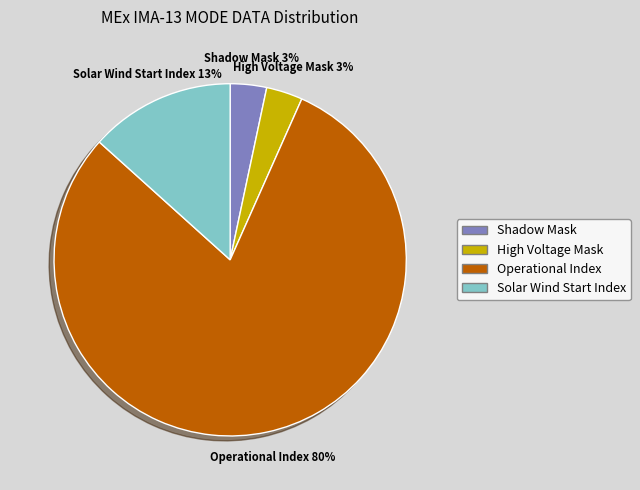

Which category has the biggest portion of the pie?

Operational Index